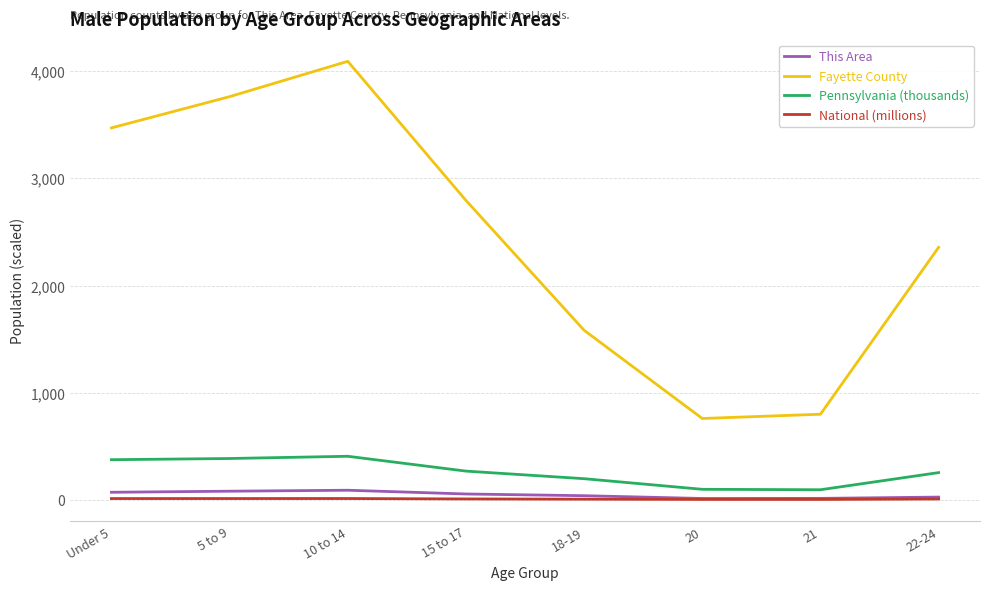

Is the value of Pennsylvania (thousands) at 18-19 greater than the value of National (millions) at Under 5?

Yes